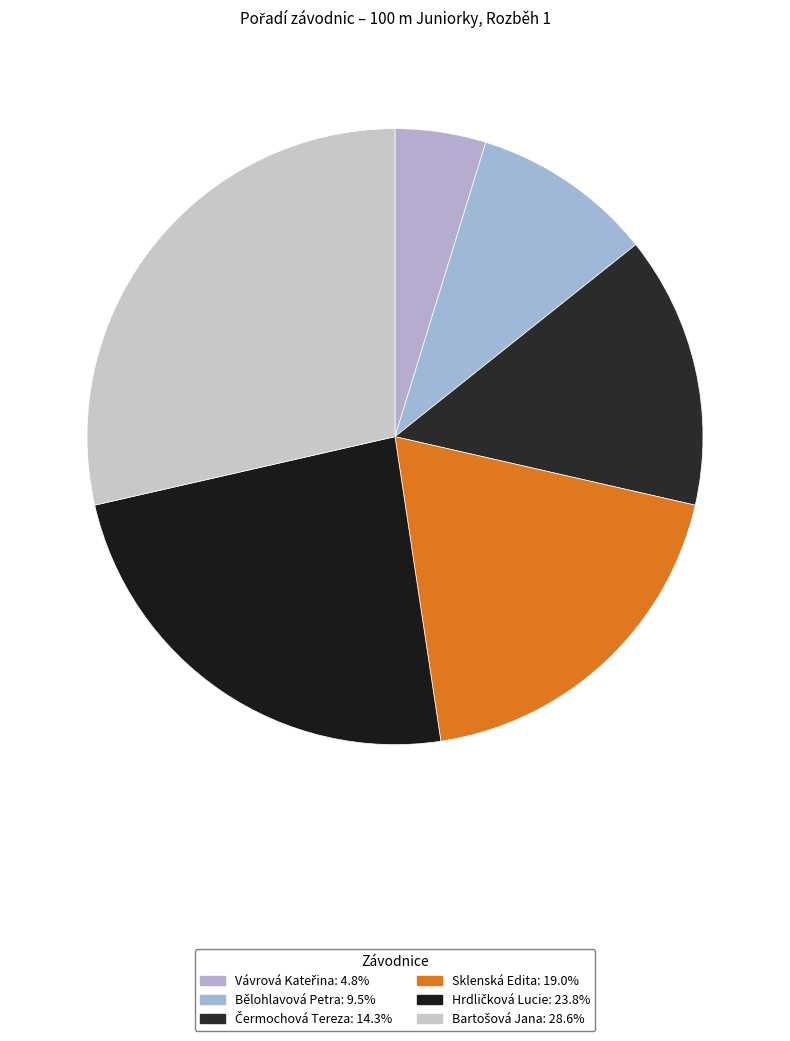

How many slices are in this pie chart?

6